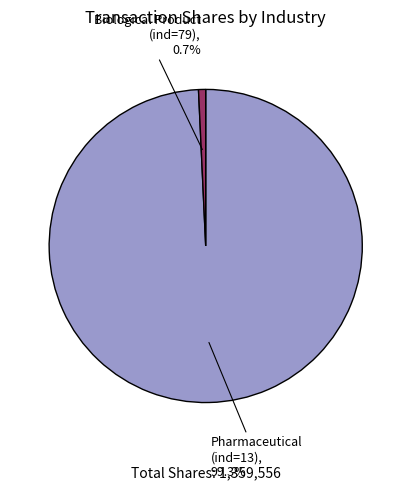

Which has a higher value, Pharmaceutical (ind=13) or Biological Product (ind=79)?

Pharmaceutical (ind=13)